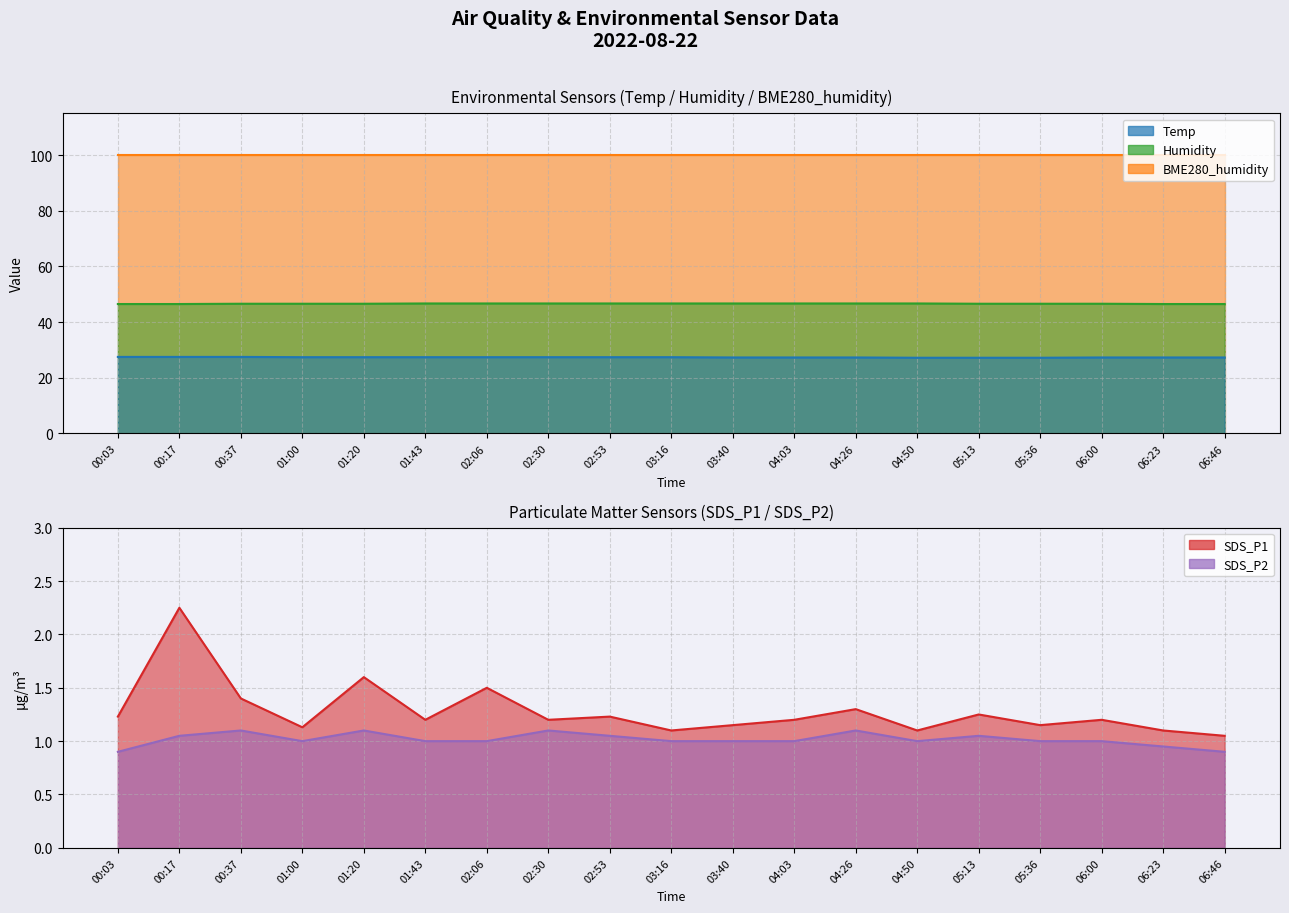

List the labels in order of Temp value, smallest first.

04:50, 05:13, 05:36, 03:40, 04:03, 04:26, 06:00, 06:23, 06:46, 01:00, 01:20, 01:43, 02:06, 02:30, 02:53, 03:16, 00:03, 00:17, 00:37